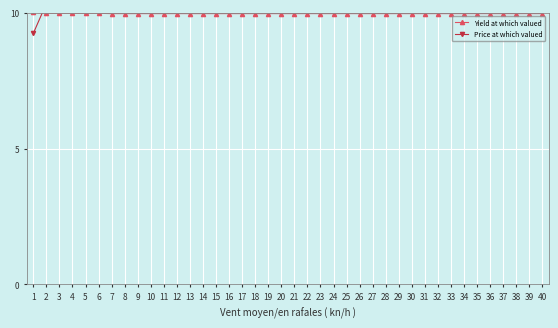

Reading right to left, extract all data points from this chart.

Yield at which valued: 40=10.0	39=10.0	38=10.0	37=10.0	36=10.0	35=10.0	34=10.0	33=10.0	32=10.0	31=10.0	30=10.0	29=10.0	28=10.0	27=10.0	26=10.0	25=10.0	24=10.0	23=10.0	22=10.0	21=10.0	20=10.0	19=10.0	18=10.0	17=10.0	16=10.0	15=10.0	14=10.0	13=10.0	12=10.0	11=10.0	10=10.0	9=10.0	8=10.0	7=10.0	6=10.0	5=10.0	4=10.0	3=10.0	2=10.0	1=10.0
Price at which valued: 40=10.6	39=10.6	38=10.6	37=10.6	36=10.6	35=10.6	34=10.6	33=10.6	32=10.6	31=10.6	30=10.6	29=10.6	28=10.6	27=10.6	26=10.6	25=10.6	24=10.6	23=10.6	22=10.6	21=10.6	20=10.6	19=10.6	18=10.6	17=10.6	16=10.6	15=10.6	14=10.6	13=10.6	12=10.6	11=10.6	10=10.6	9=10.6	8=10.6	7=10.6	6=10.3	5=10.3	4=10.3	3=10.3	2=10.3	1=9.2